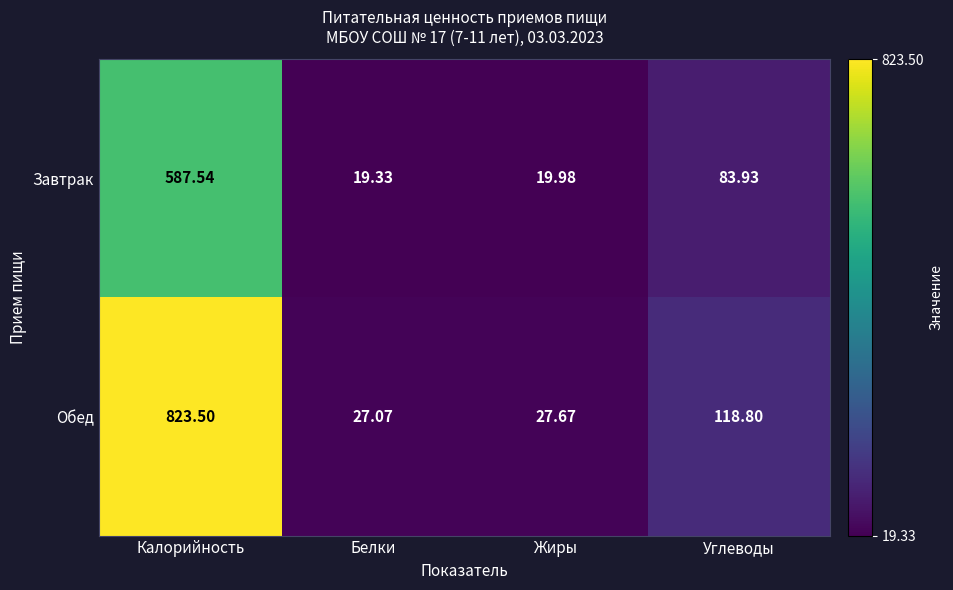

Count the number of categories in the chart.

4